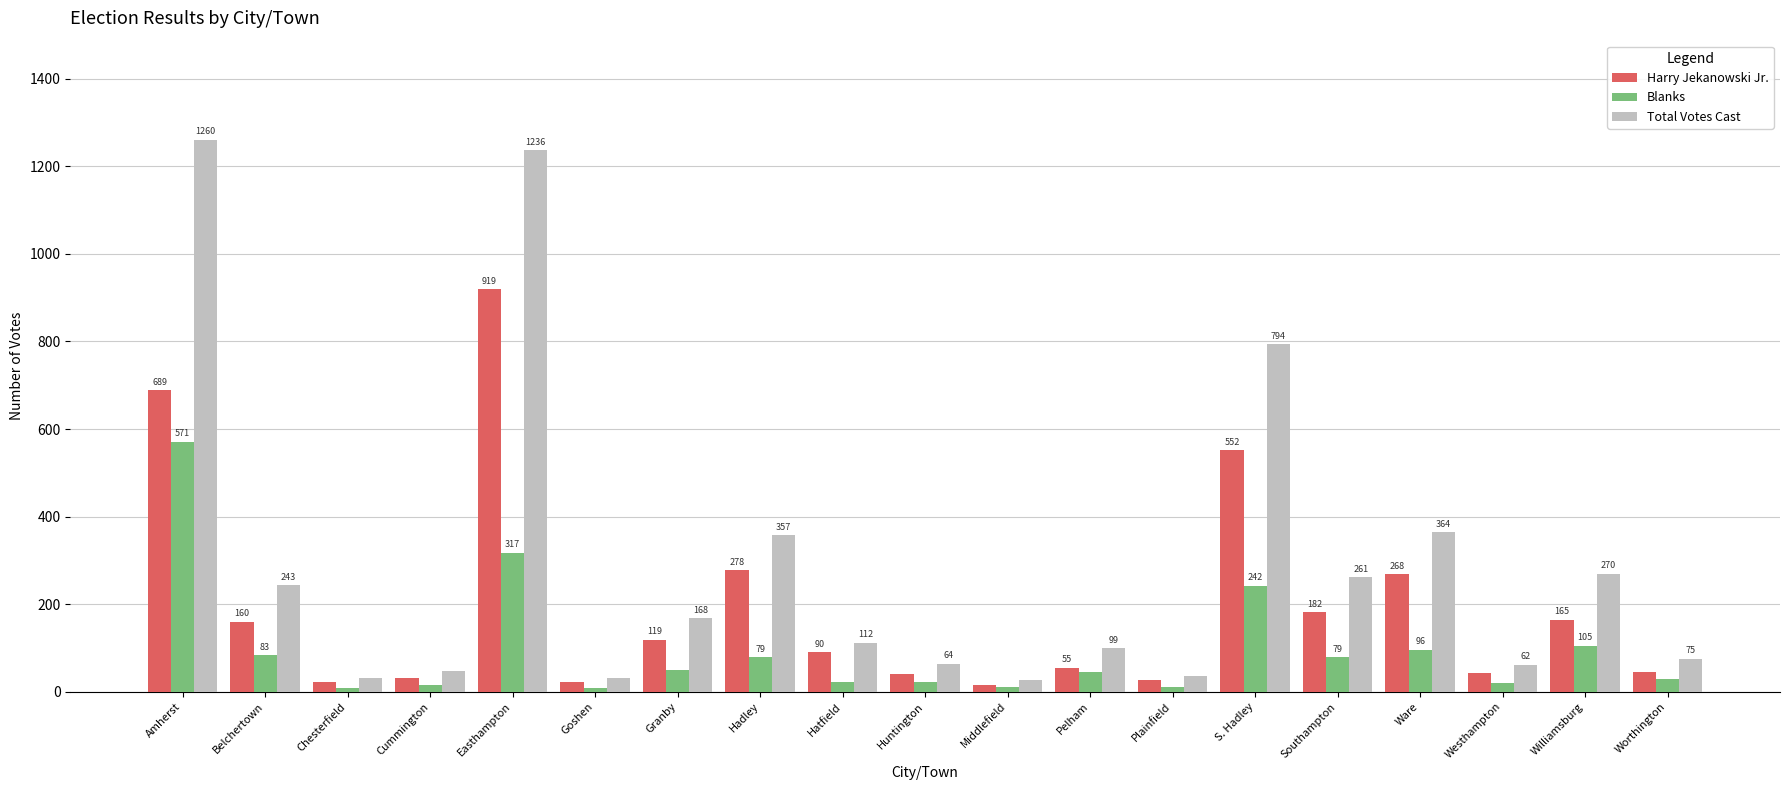

What is the total value across all series at Cummington?

96